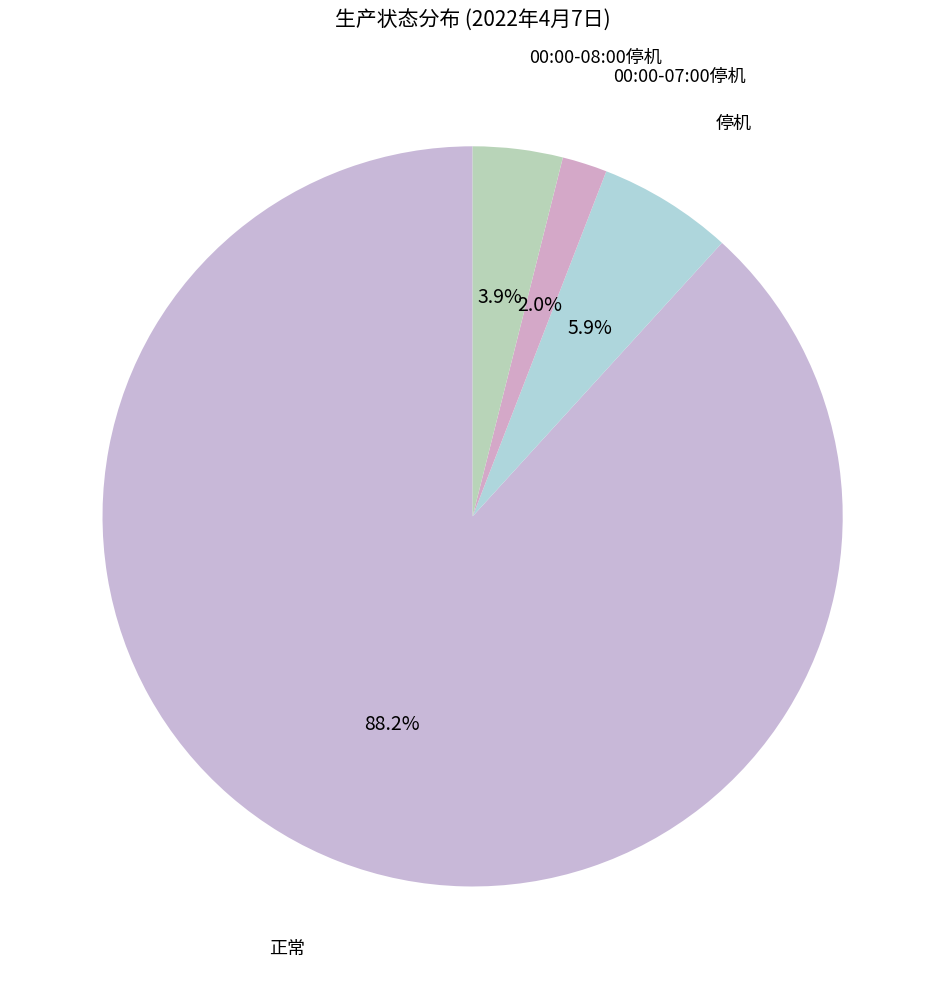

Count the number of slices in the pie.

4